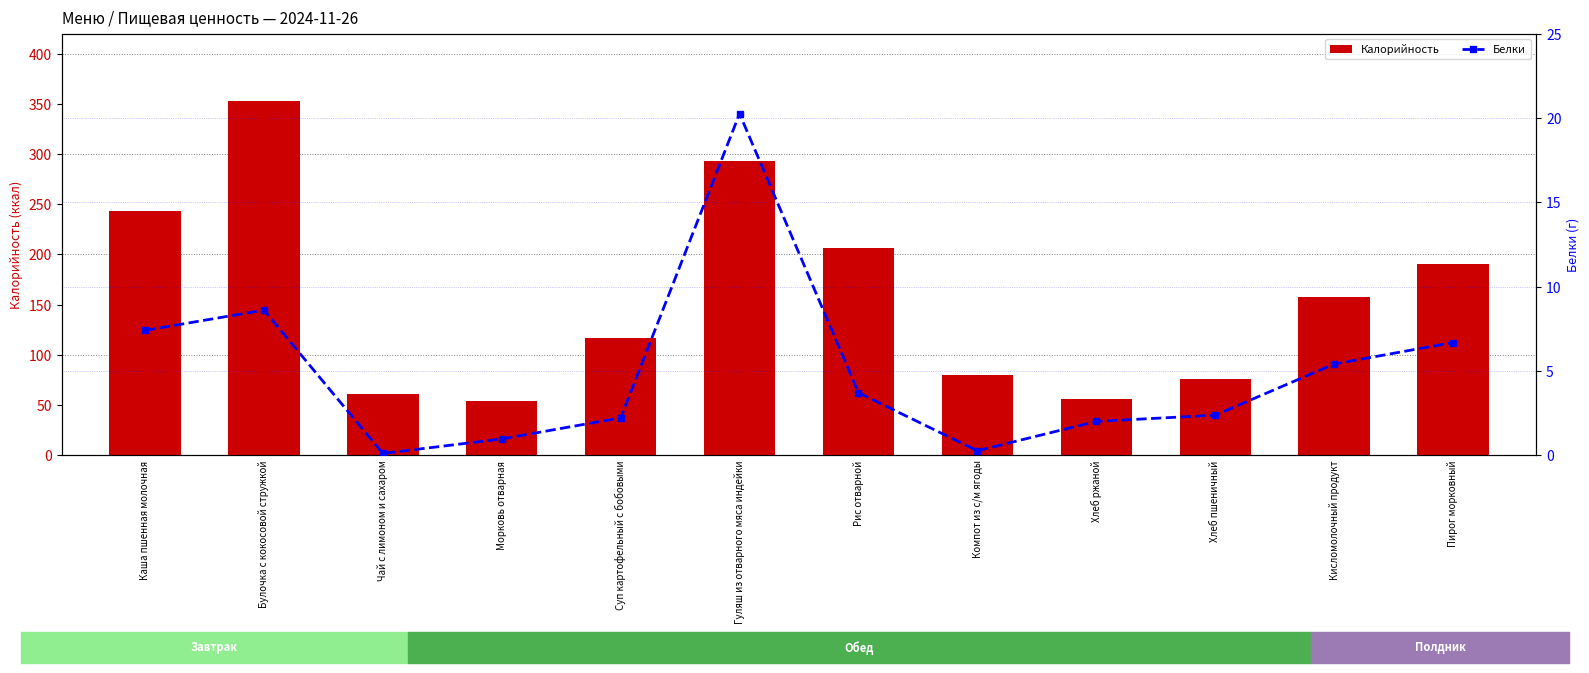

Count the number of data series in this chart.

2